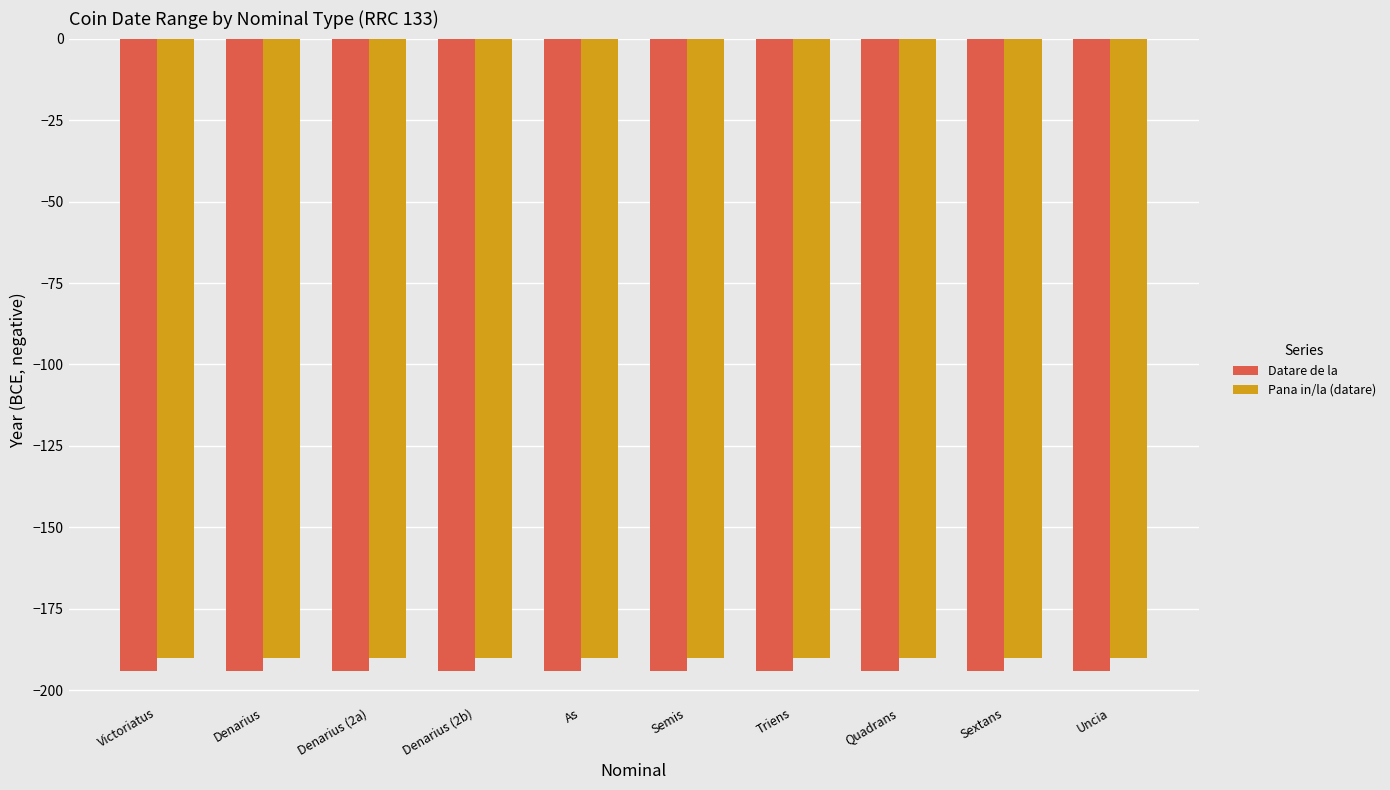

What is the spread (max minus min) of values at Sextans?

4